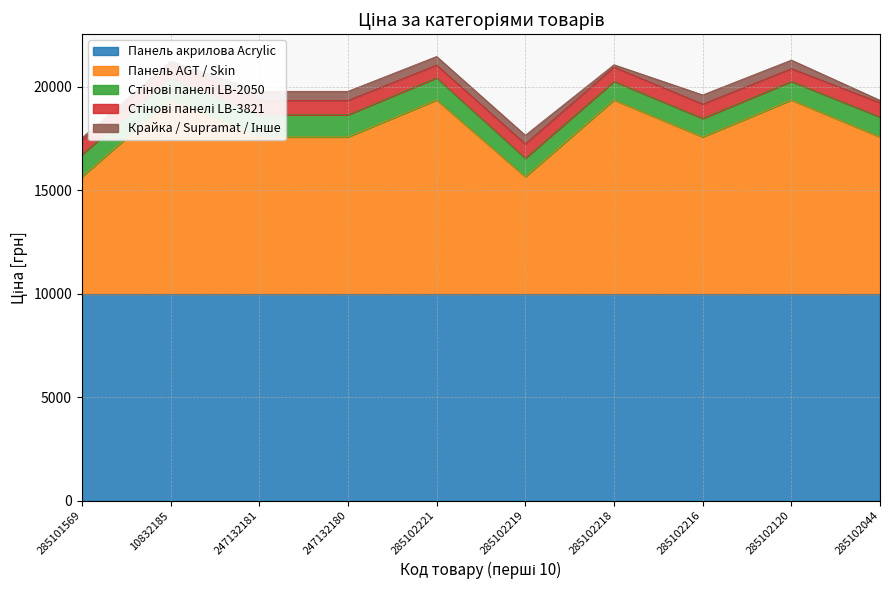

How many data points in Панель AGT / Skin are less than 7596?

2